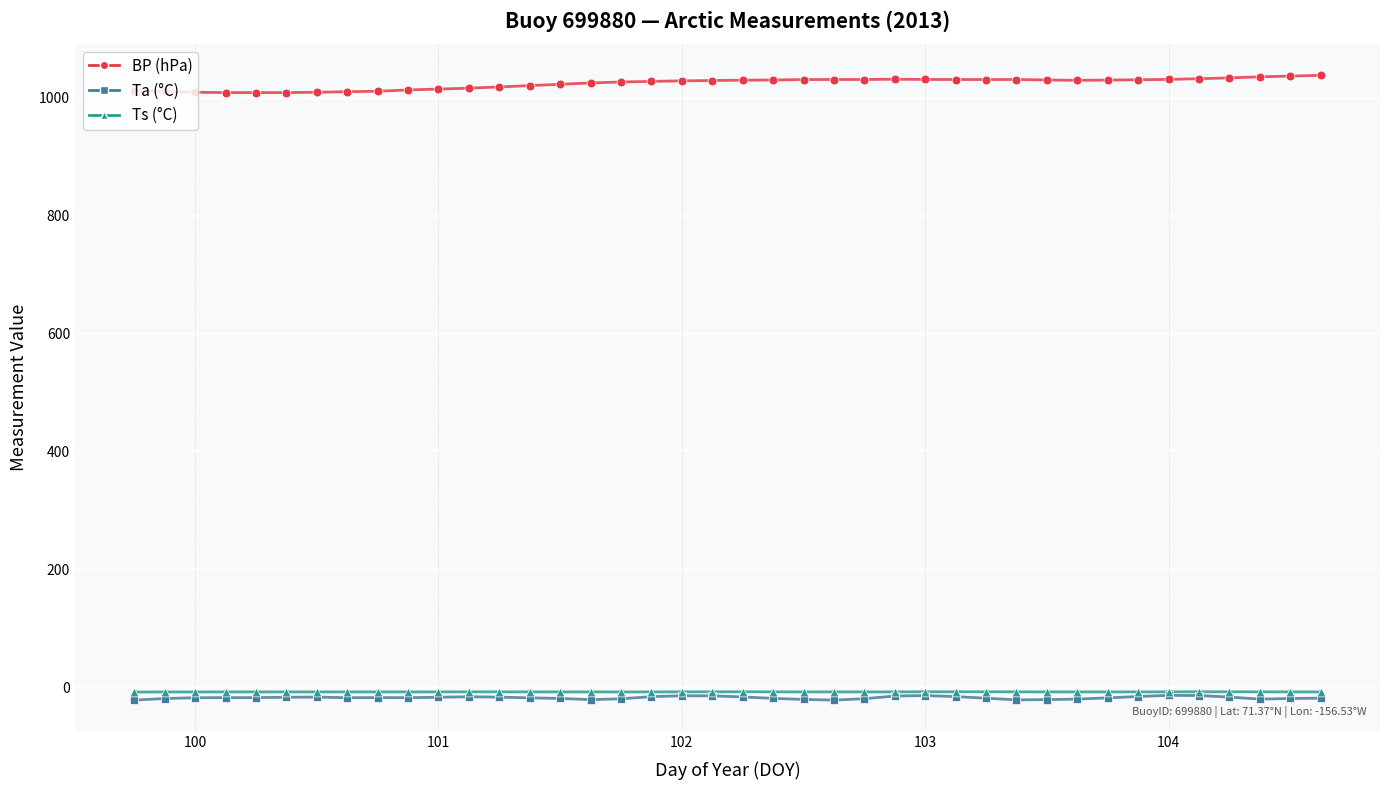

What is the maximum value shown in the chart?

1038.1